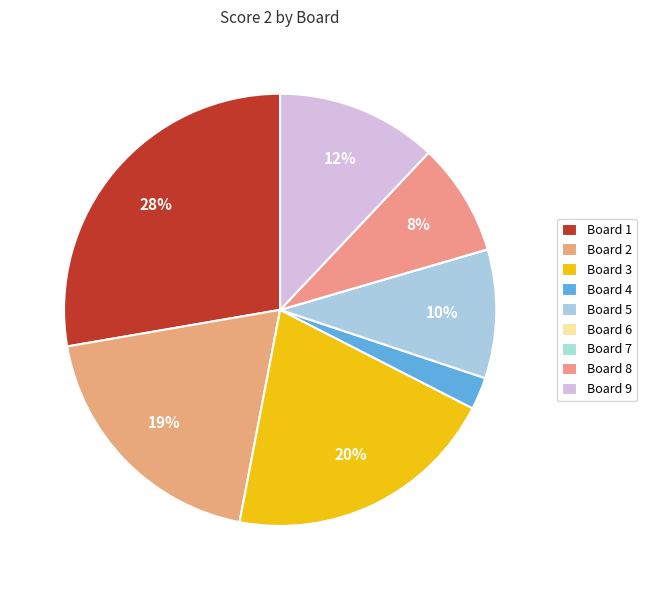

What is the largest slice in the pie chart?

Board 1